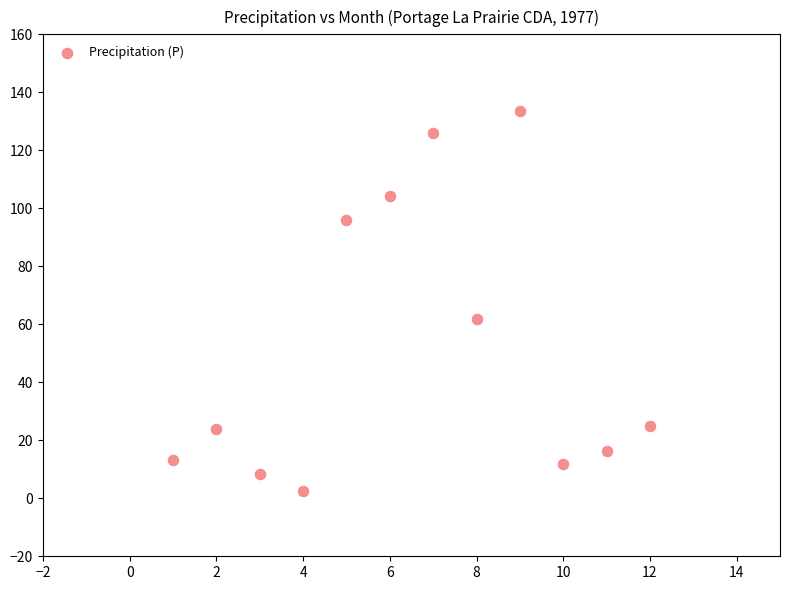

What Y value in the scatter plot is closest to 68?

62.0